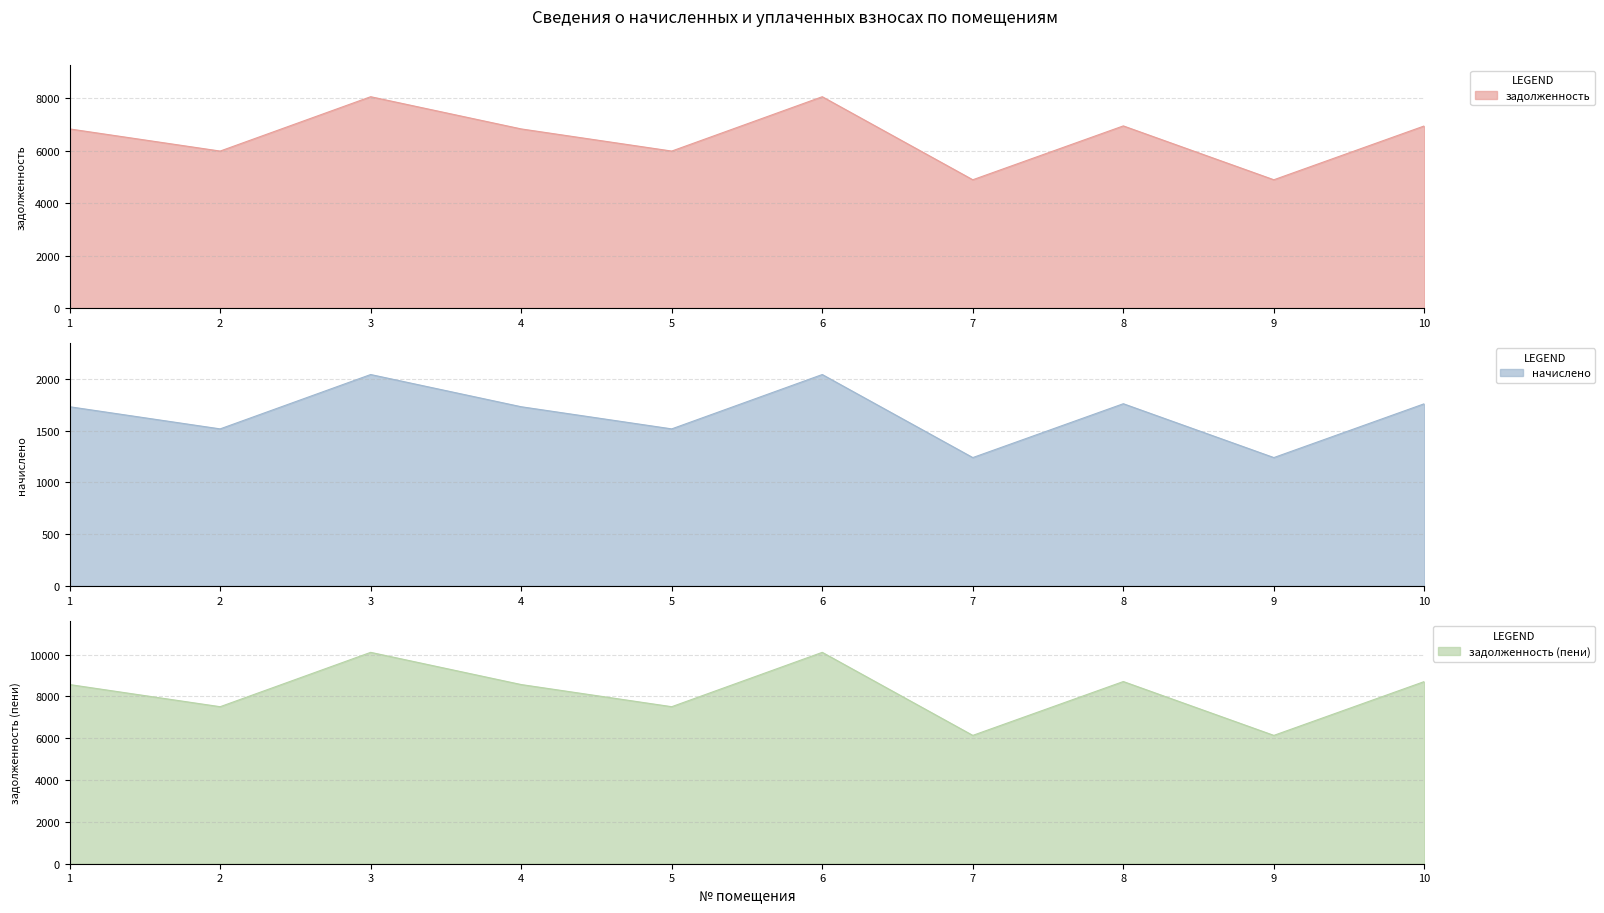

Rank the categories by начислено value from highest to lowest.

3, 6, 8, 10, 1, 4, 2, 5, 7, 9